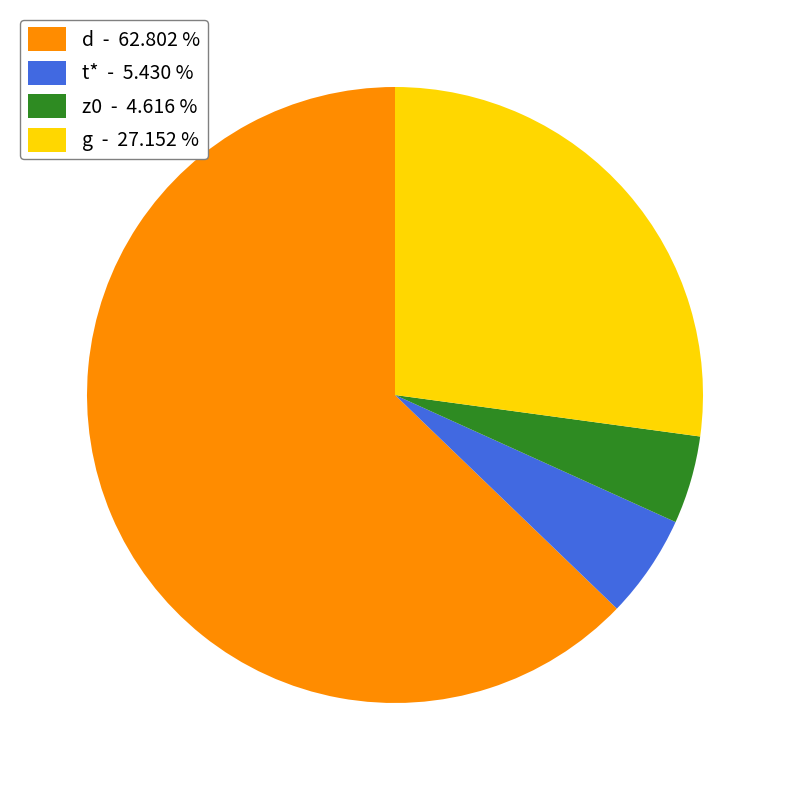

Which has a higher value, t* - 5.430 % or z0 - 4.616 %?

t* - 5.430 %